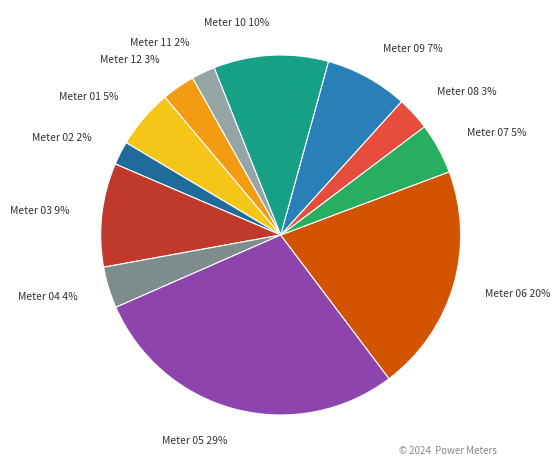

Count the number of slices in the pie.

12